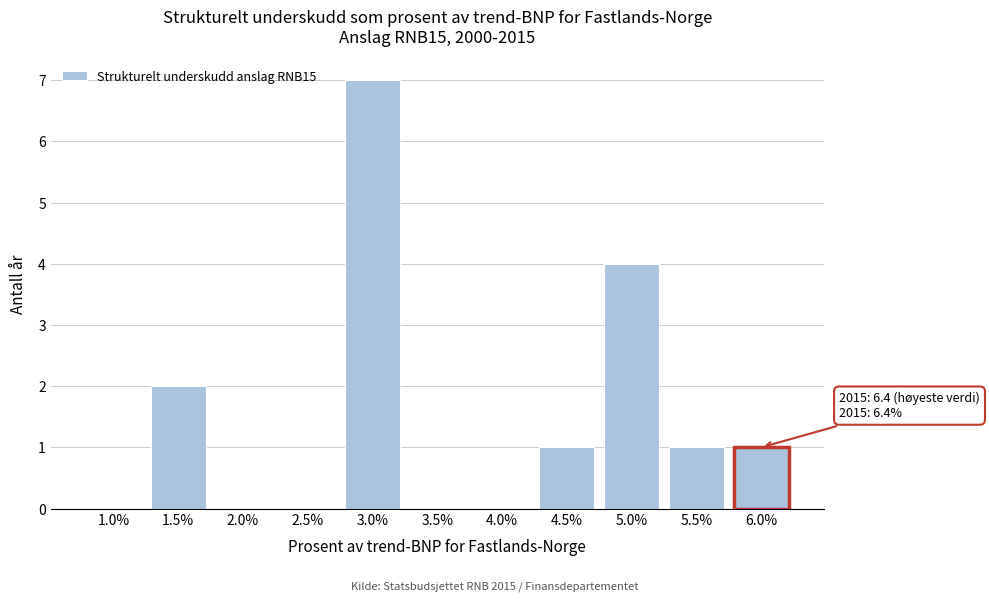

Reading left to right, what are all the values shown in this chart?

1.0%=0	1.5%=2	2.0%=0	2.5%=0	3.0%=7	3.5%=0	4.0%=0	4.5%=1	5.0%=4	5.5%=1	6.0%=1